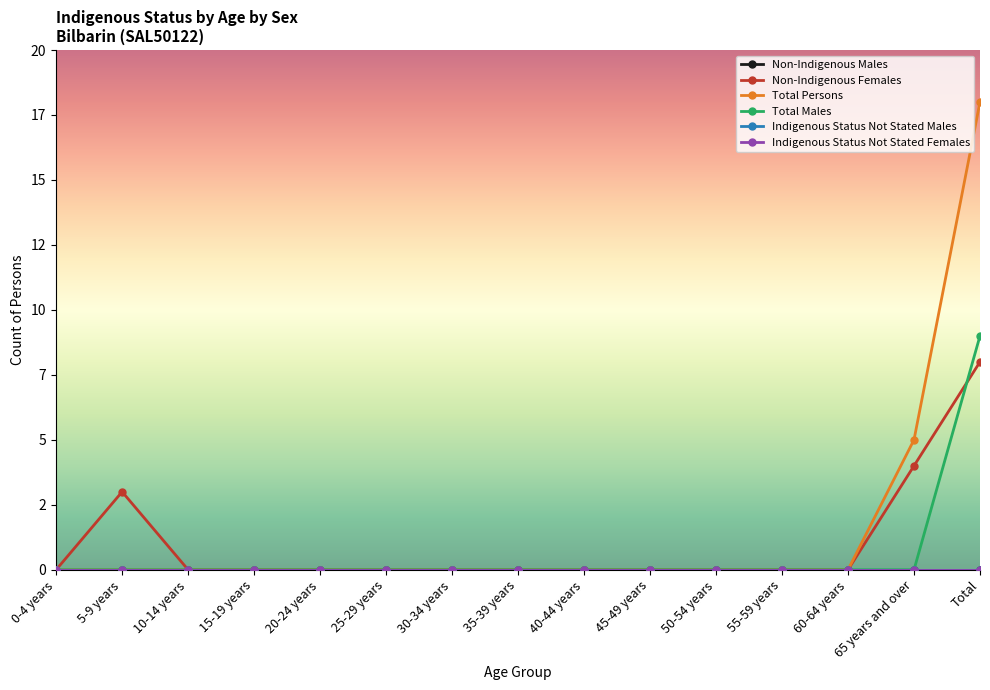

Is the value of Indigenous Status Not Stated Females at 30-34 years greater than the value of Total Persons at 50-54 years?

No